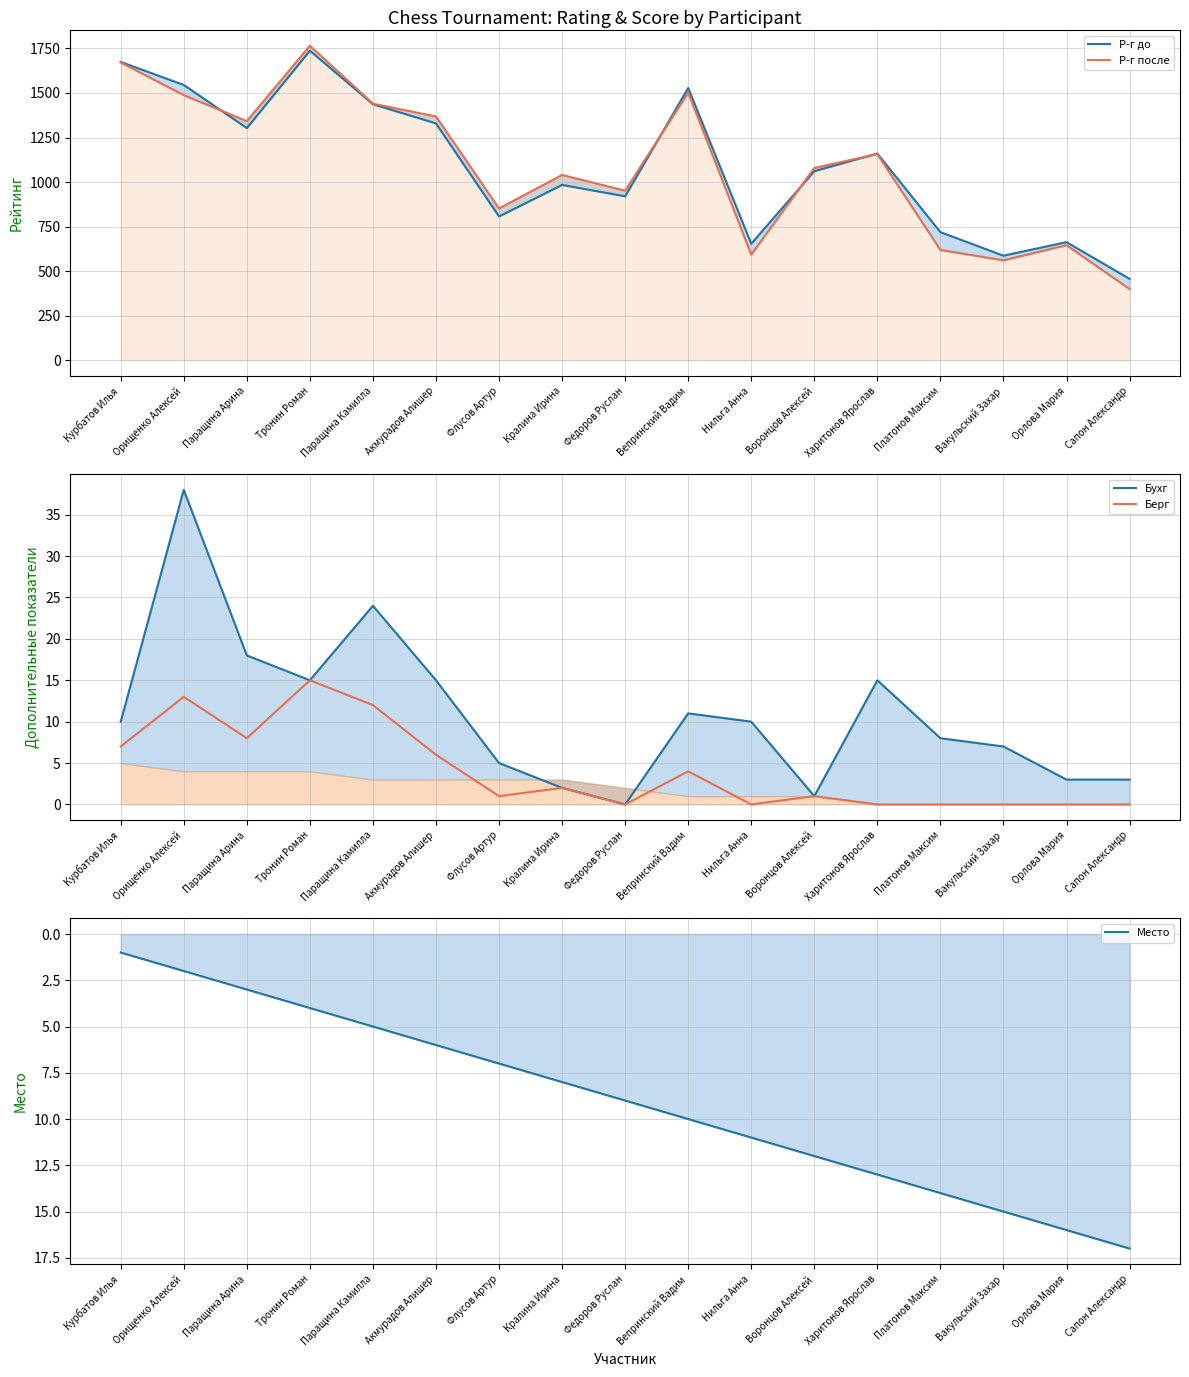

Reading right to left, list all the values displayed in this chart.

Р-г до: 457	663	587	719	1160	1061	654	1528	920	984	807	1329	1437	1737	1303	1545	1674
Р-г после: 400	646	561	619	1157	1079	593	1502	952	1040	852	1368	1440	1765	1342	1488	1671
Бухг: 3	3	7	8	15	1	10	11	0	2	5	15	24	15	18	38	10
Берг: 0	0	0	0	0	1	0	4	0	2	1	6	12	15	8	13	7
Место: 17	16	15	14	13	12	11	10	9	8	7	6	5	4	3	2	1